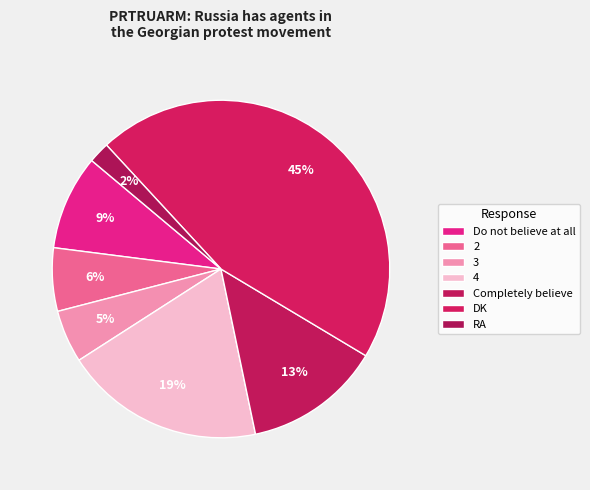

Which category has the smallest portion of the pie?

RA